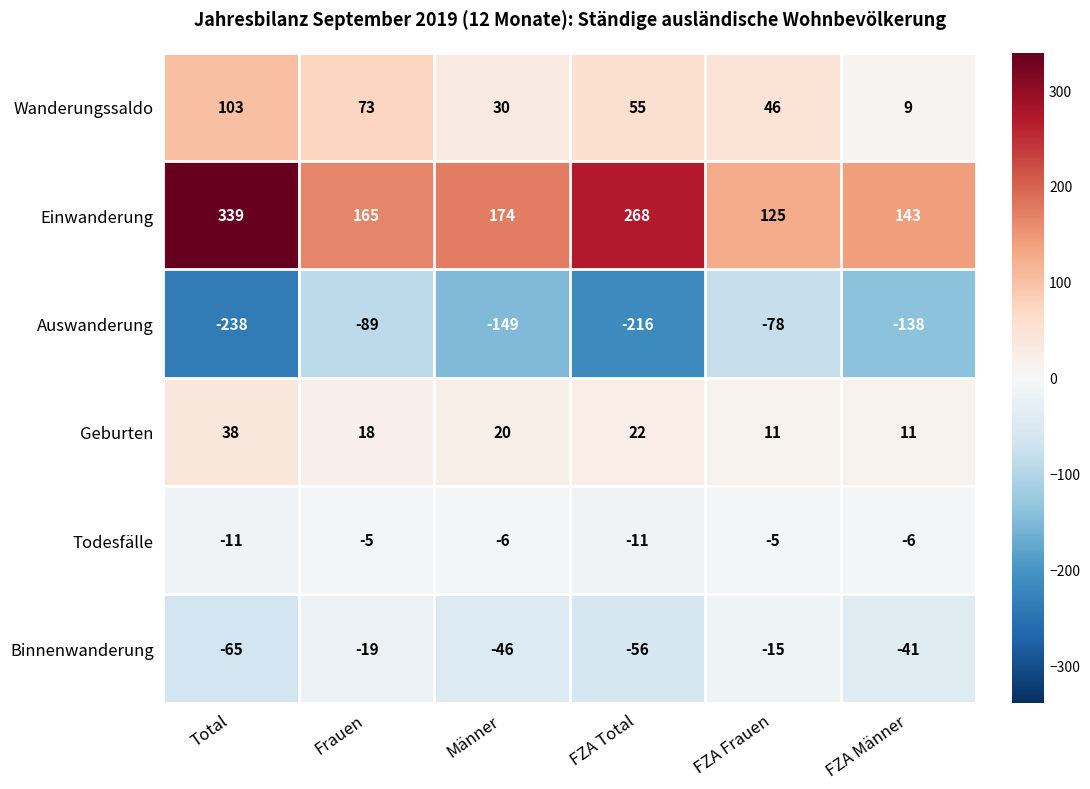

What is the sum of the Einwanderung values at Frauen and FZA Total?

433